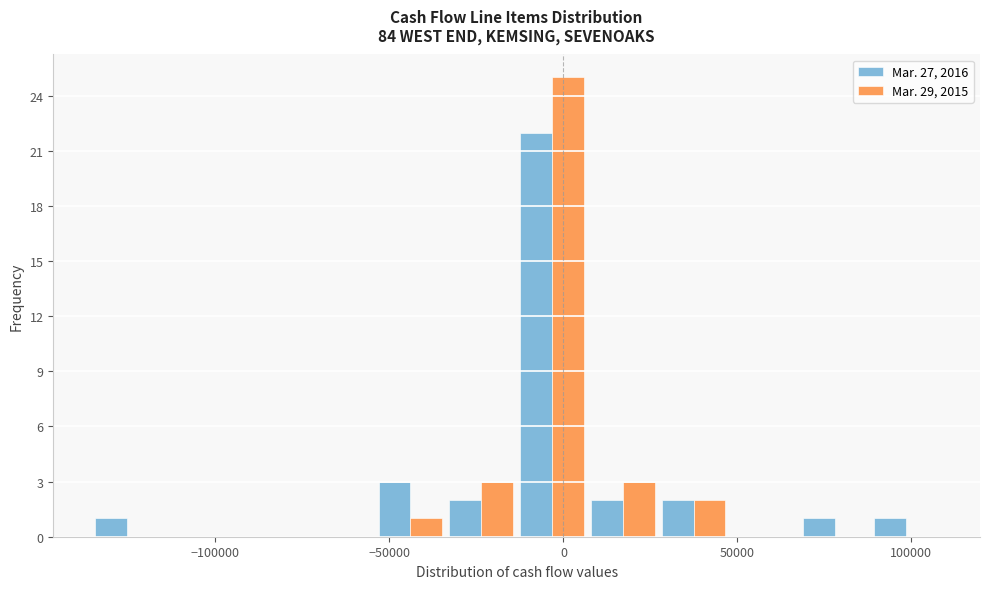

In the Mar. 29, 2015 series, which range on the x-axis has the tallest bar?

-15000 to 5000